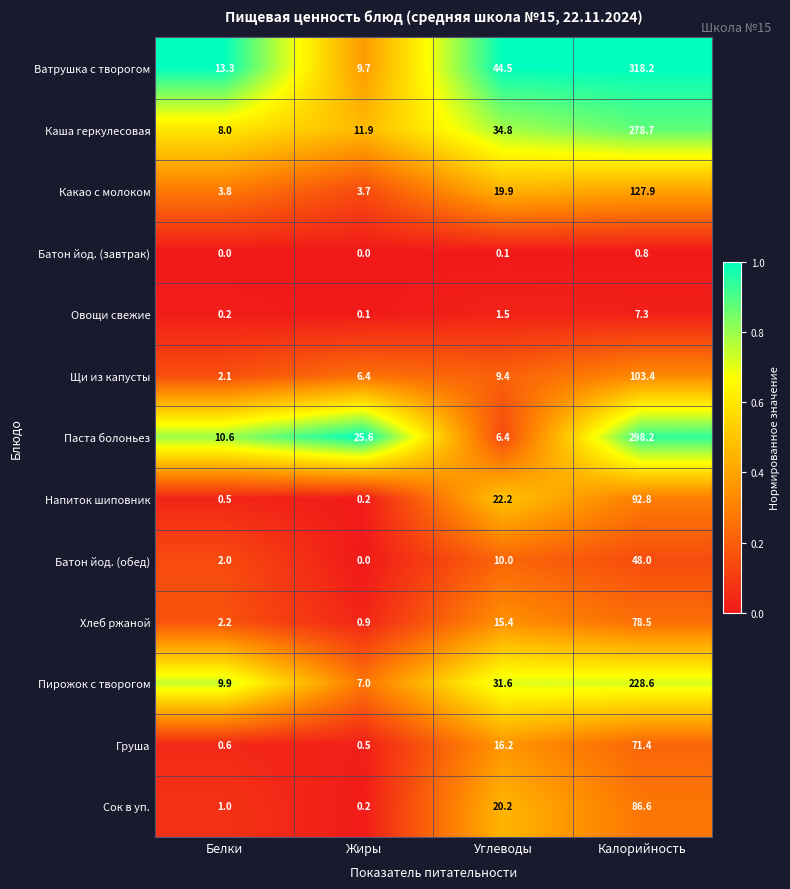

At which label does Овощи свежие first exceed 1?

Углеводы